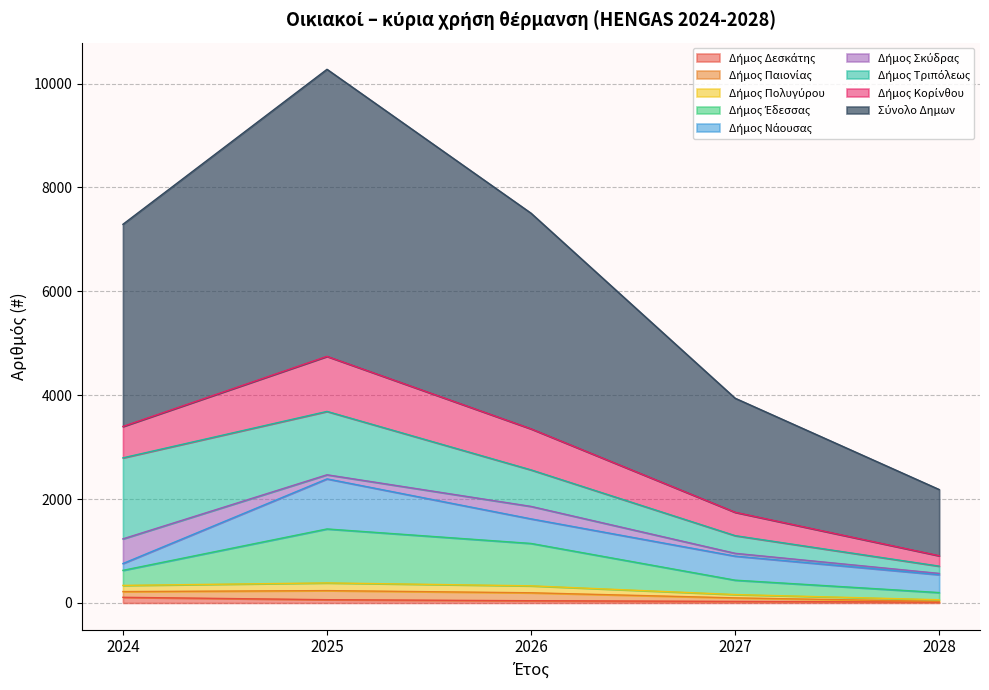

Does the chart display data point markers on the line(s)?

No